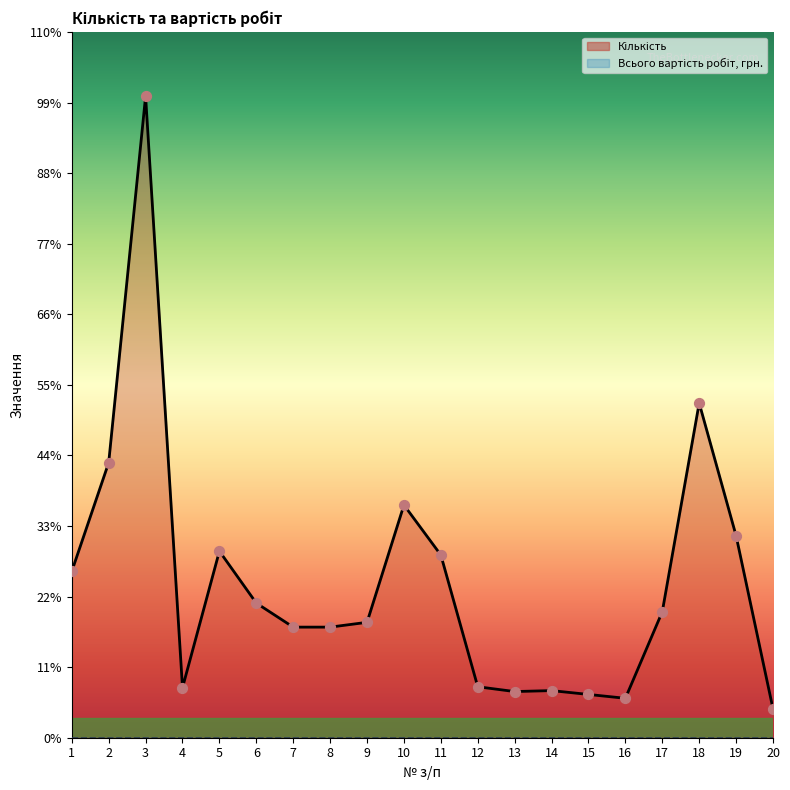

Between 10 and 9, which is larger?

10